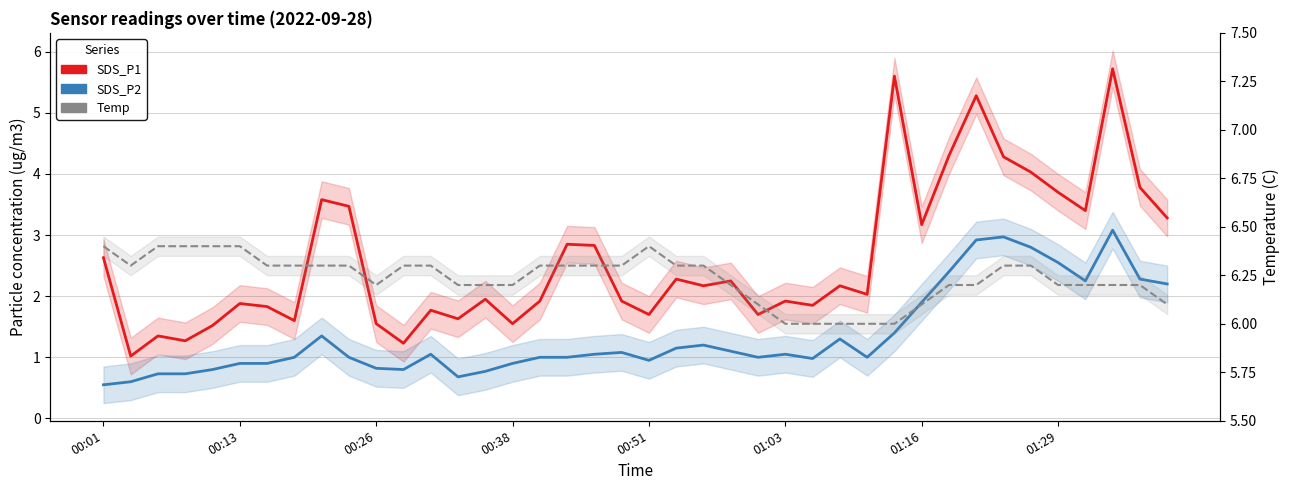

Which series has the largest total across all categories?

Temp